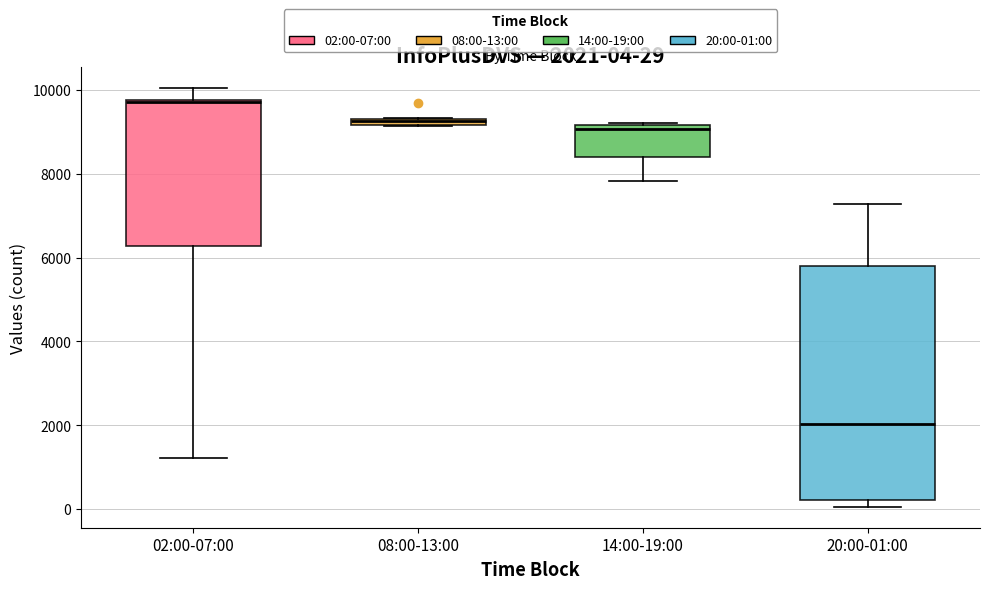

Comparing the boxes themselves (not the whiskers), which one is the tallest?

20:00-01:00